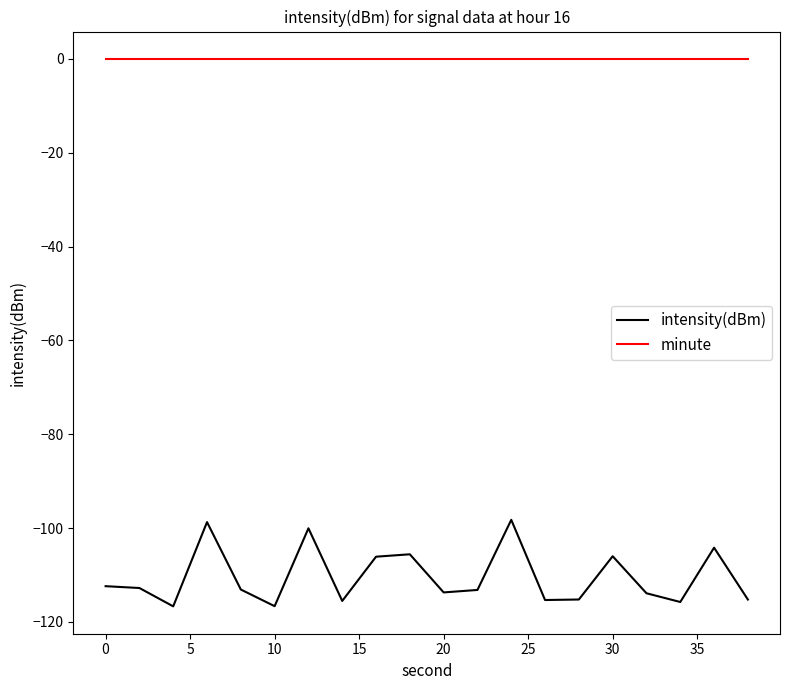

What is the difference between the maximum and minimum values in the intensity(dBm) series?

18.4